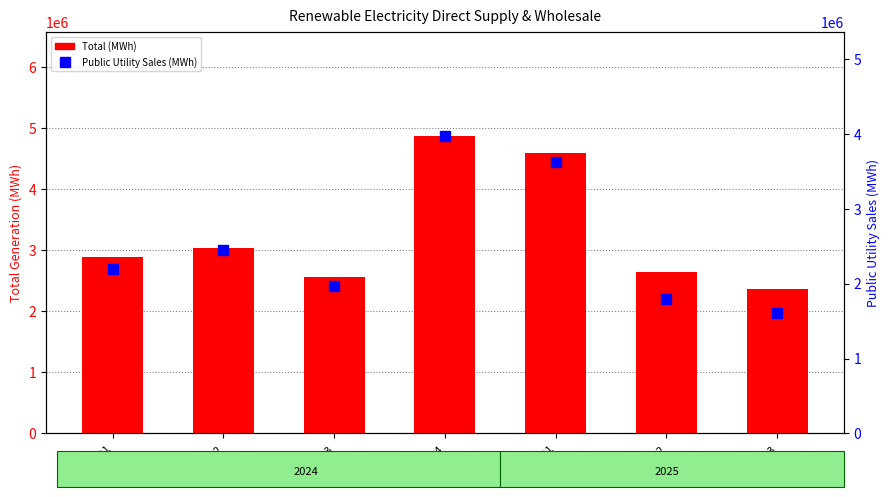

Rank the categories by Public Utility Sales (MWh) value from highest to lowest.

Q4, 2025 Q1, Q2, 2024 Q1, Q3, Q2, Q3